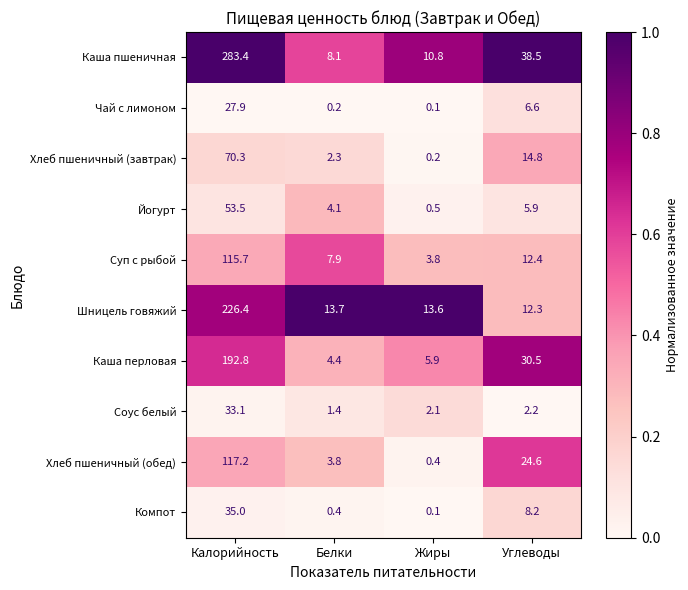

What is the difference between the second highest and second lowest values in the Хлеб пшеничный (завтрак) series?

12.5